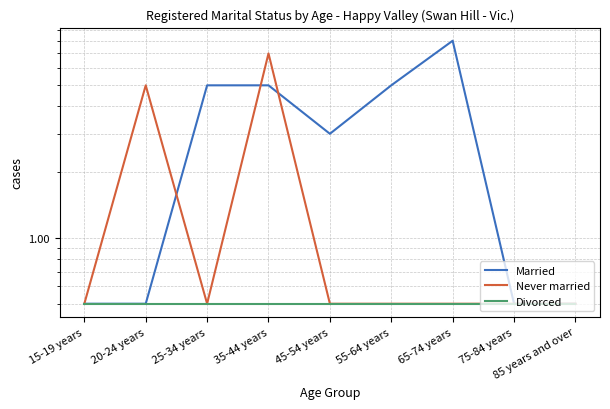

At 35-44 years, list the series in order from smallest to largest.

Divorced, Married, Never married